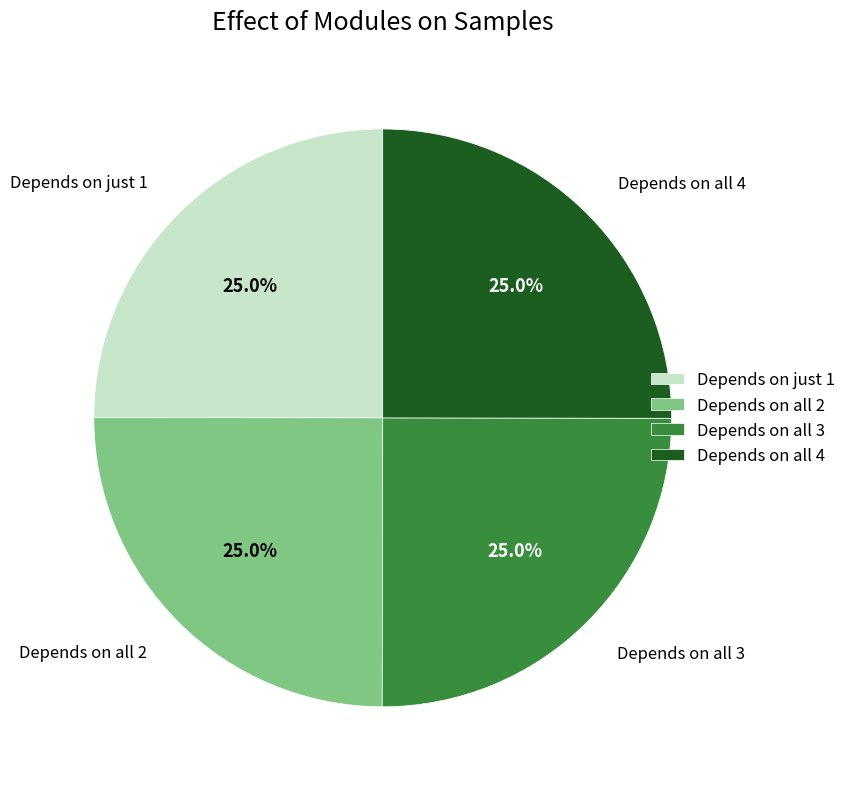

How much of the chart is everything except Depends on all 4?

75.0%